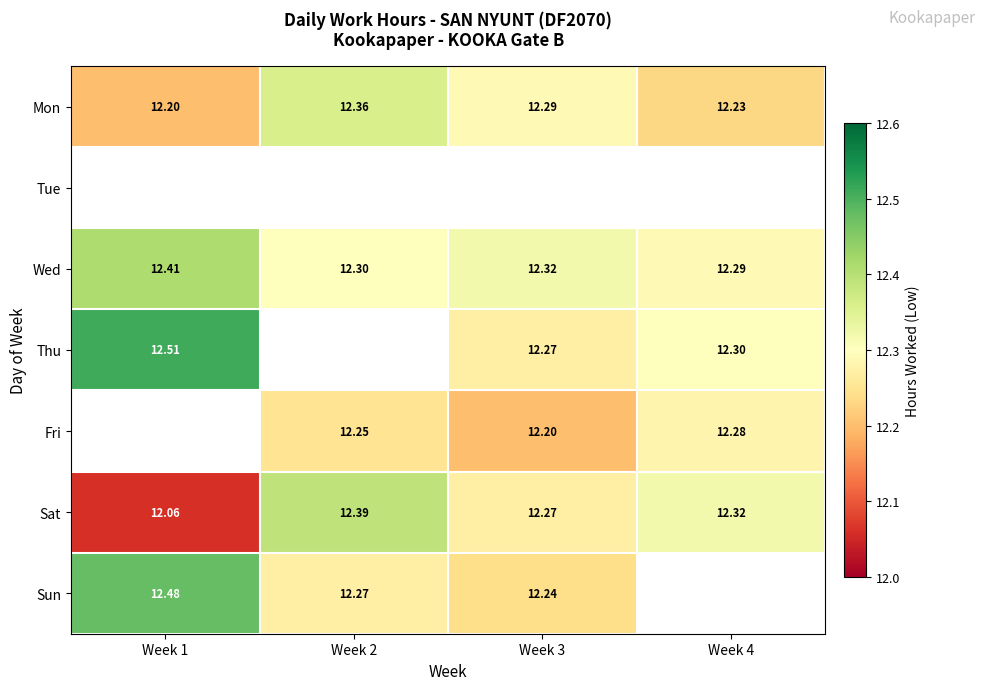

Which series has the largest range (max minus min)?

Sat